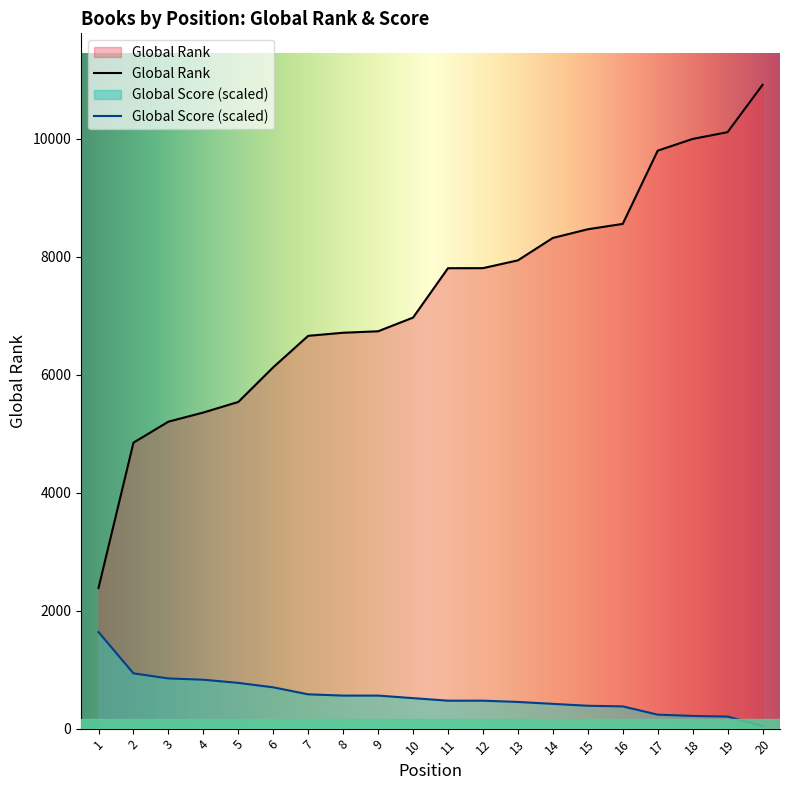

What is the approximate value of Global Score at 17?

236.9